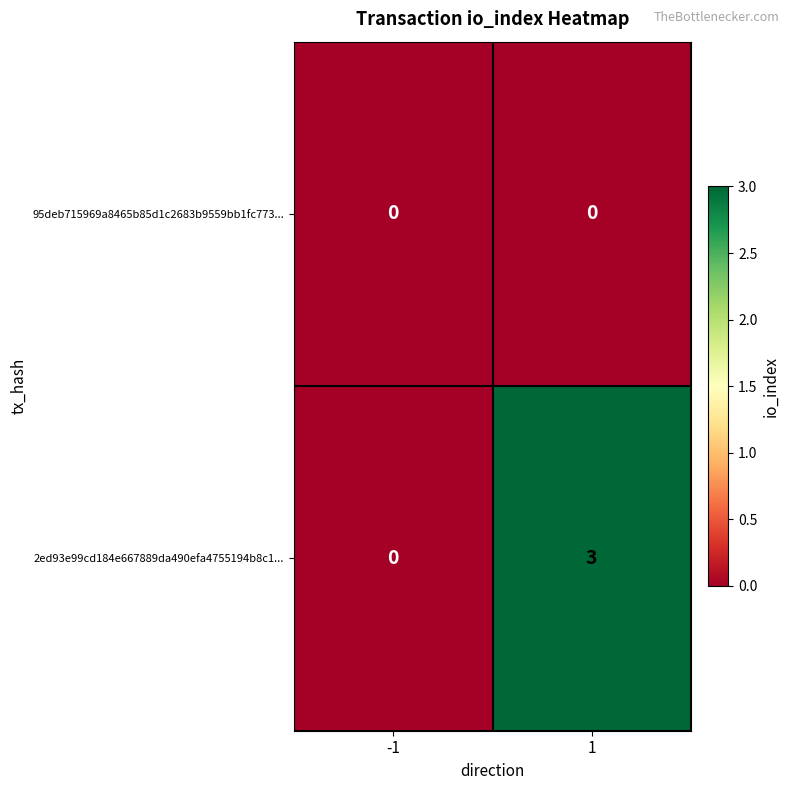

Which series has the largest total across all categories?

2ed93e99cd184e667889da490efa4755194b8c1...